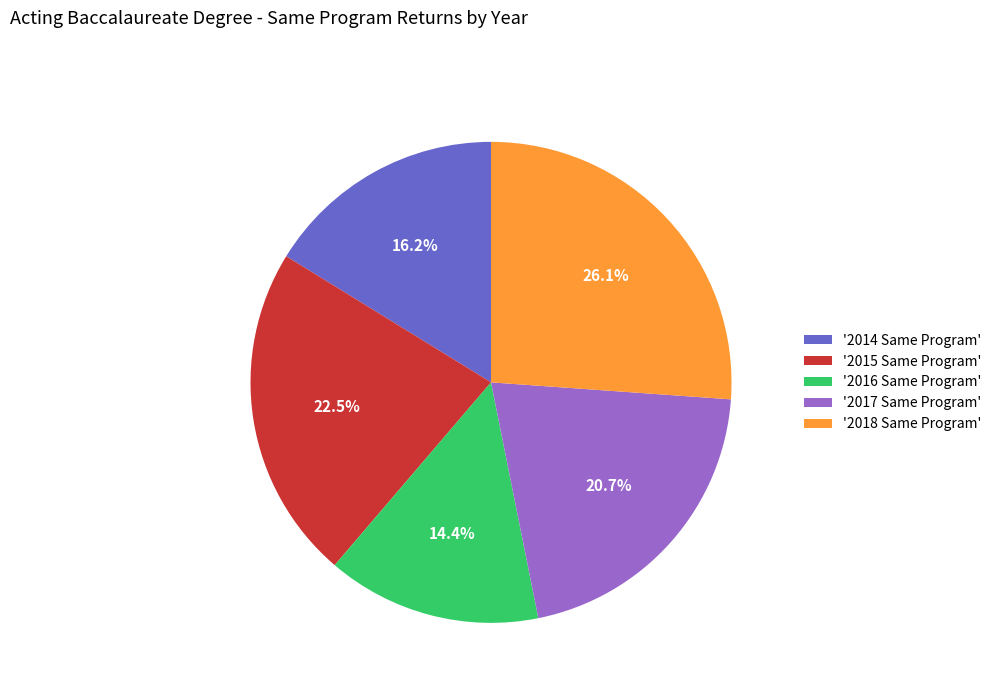

Combined, what portion of the pie is '2017 Same Program' and '2016 Same Program'?

35.1%